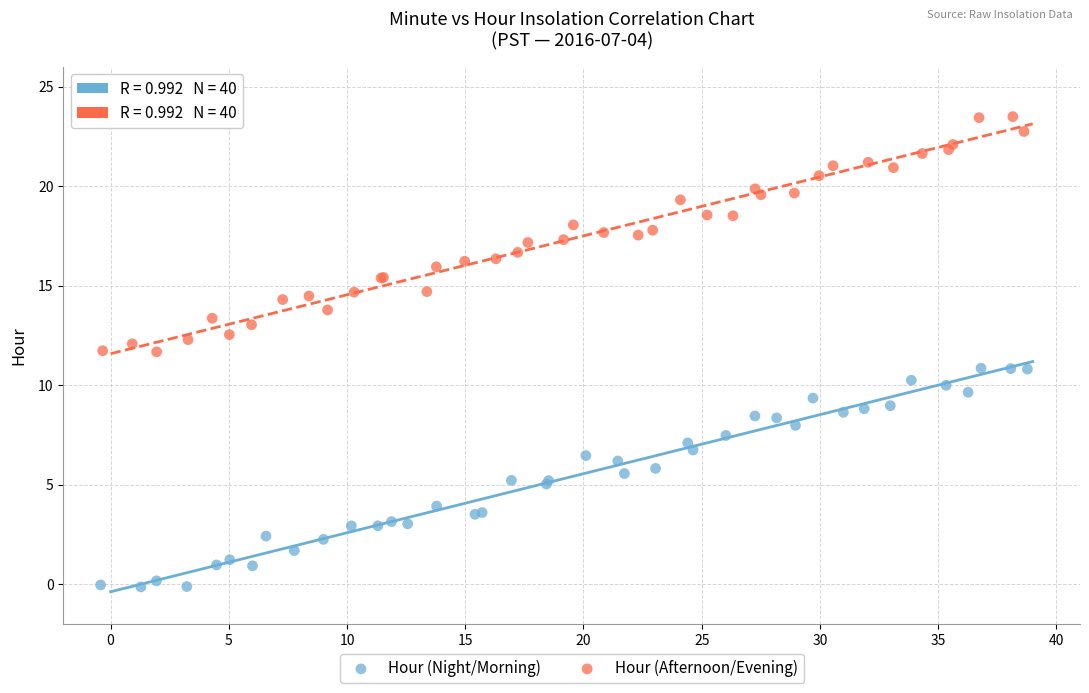

Which series has the widest spread of Y values?

Hour (Afternoon/Evening)